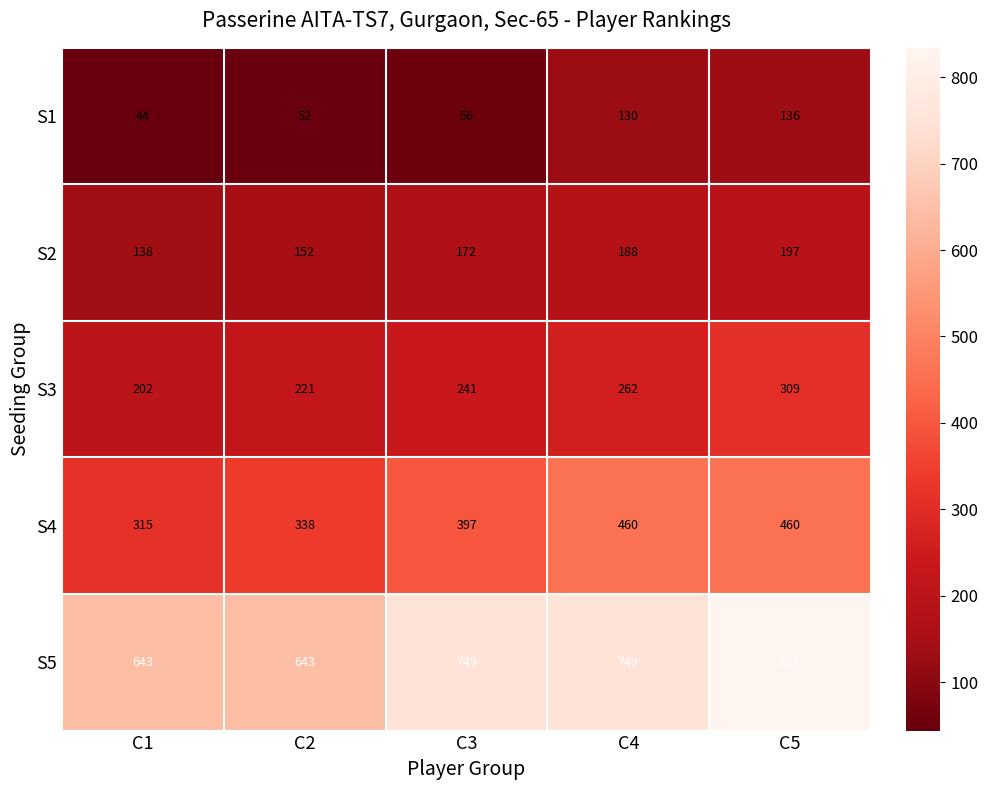

How many series are shown in this chart?

5